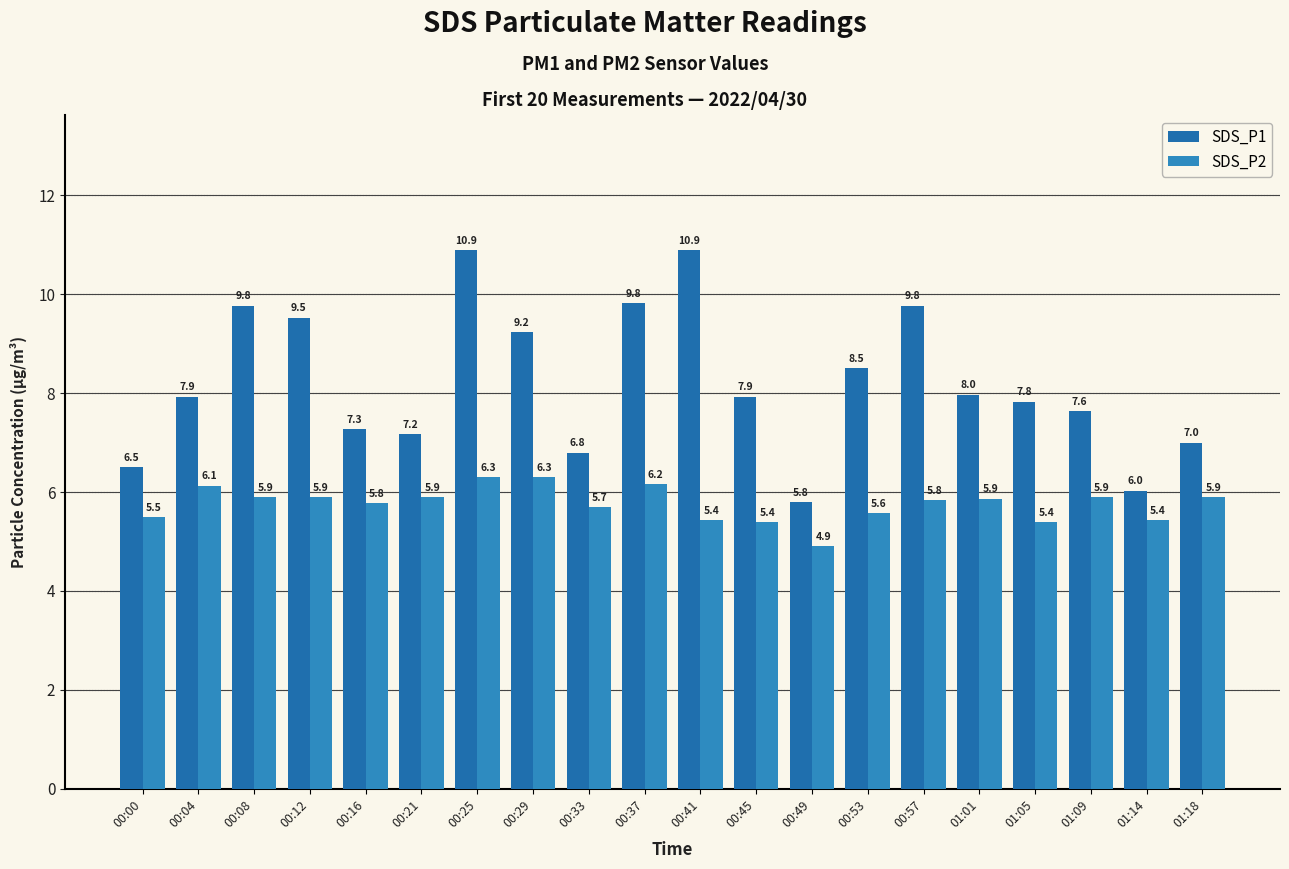

What is the lowest value of the SDS_P2 series?

4.9